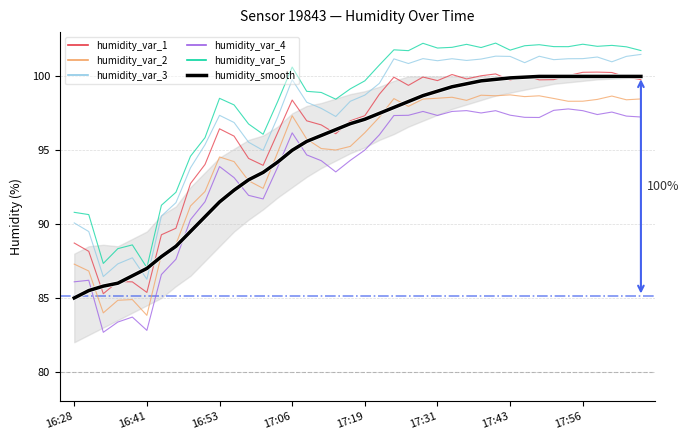

The value of humidity_smooth at 14 is 45.4. True or false?

False